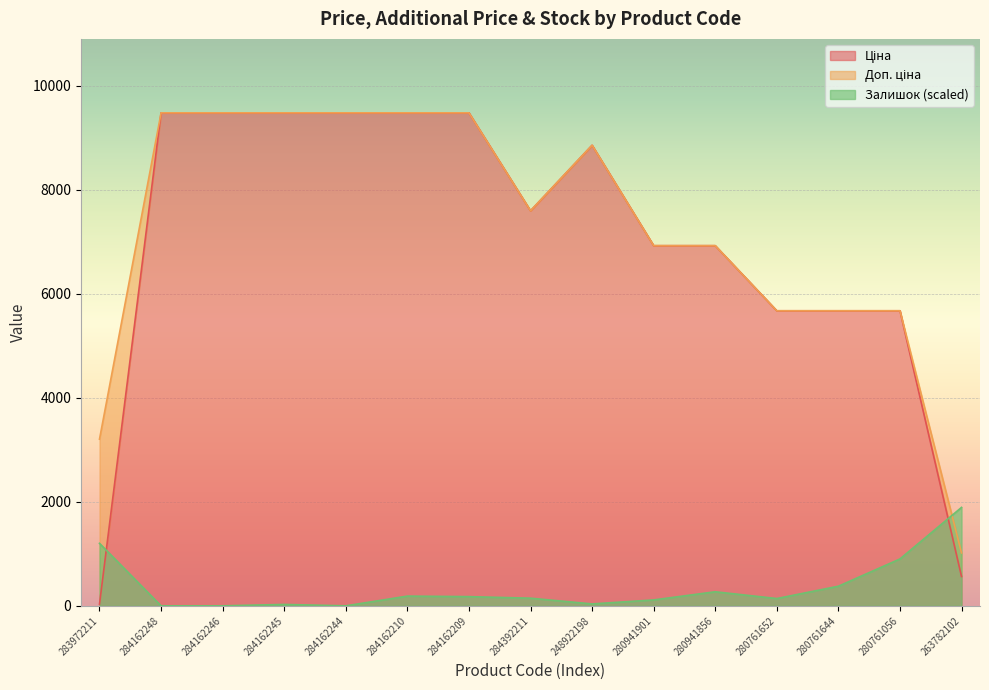

What is the difference between the highest and lowest values at 284162210?

9293.1